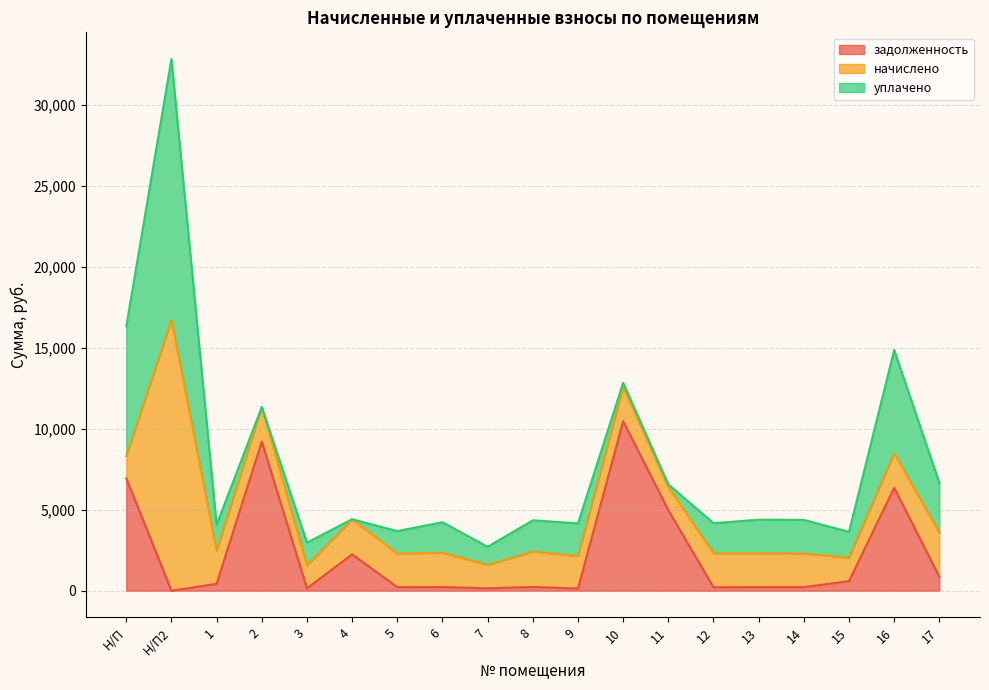

Where is the first local minimum for уплачено?

2